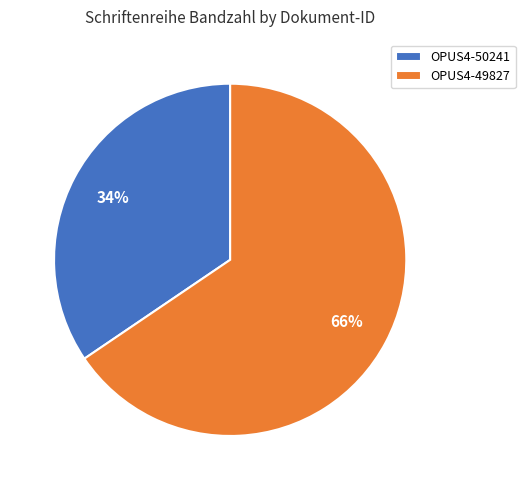

Combined, do OPUS4-50241 and OPUS4-49827 account for over 50%?

Yes